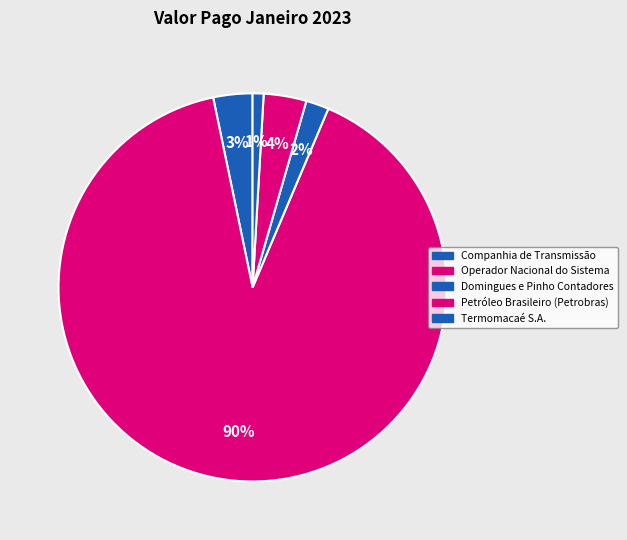

Which has a higher value, Petróleo Brasileiro (Petrobras) or Operador Nacional do Sistema?

Operador Nacional do Sistema